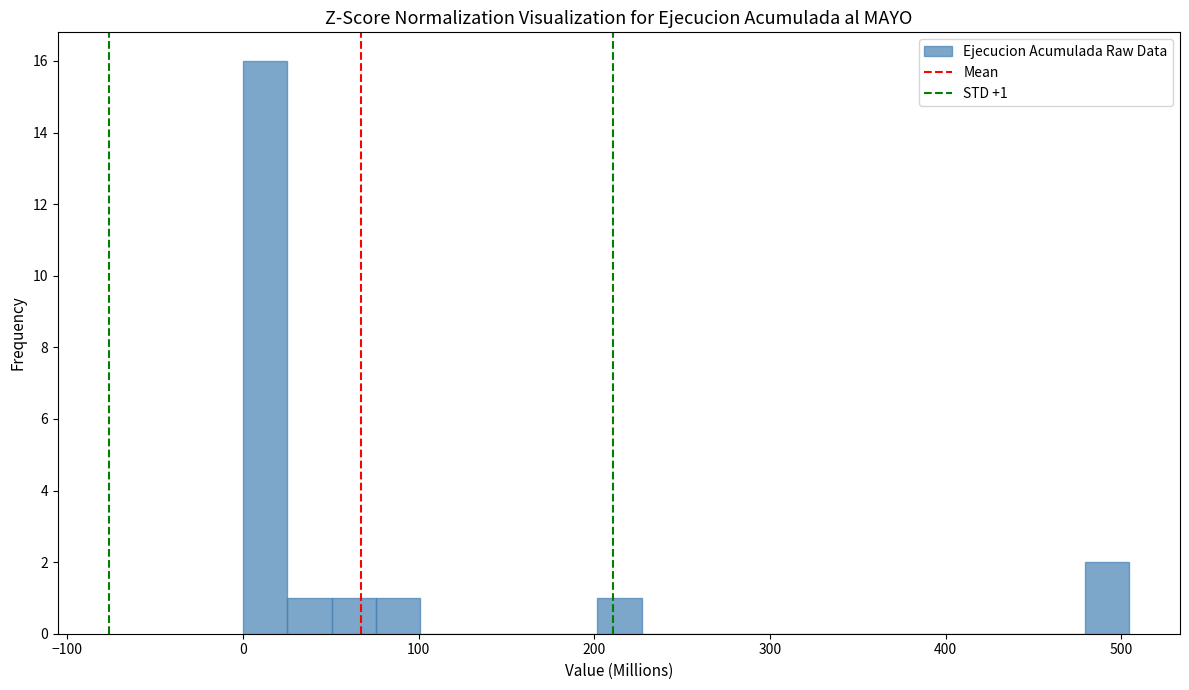

Read against the x-axis, roughly where is the centre of the tallest bar?

10